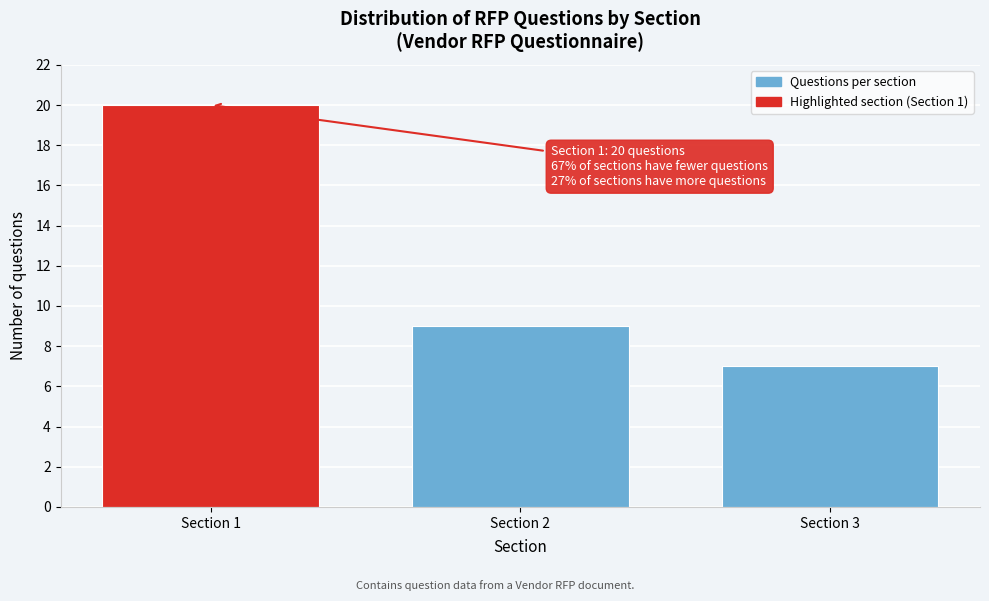

Reading right to left, what are all the values shown in this chart?

Section 3=7	Section 2=9	Section 1=20